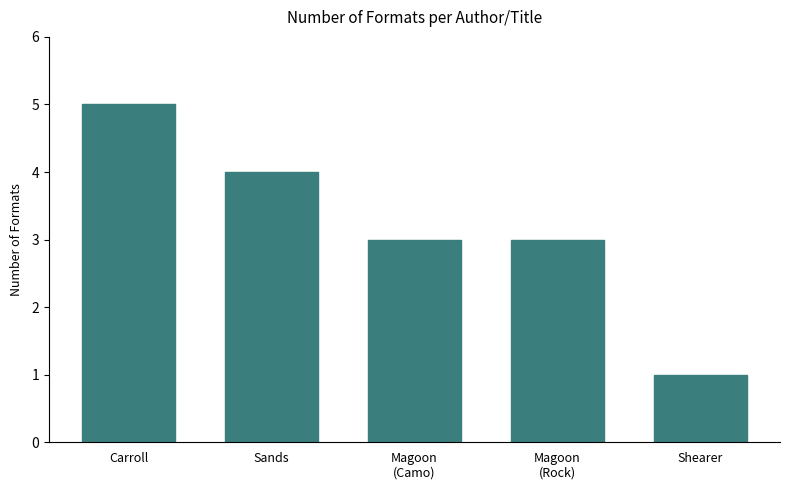

Reading left to right, extract all data points from this chart.

5	4	3	3	1